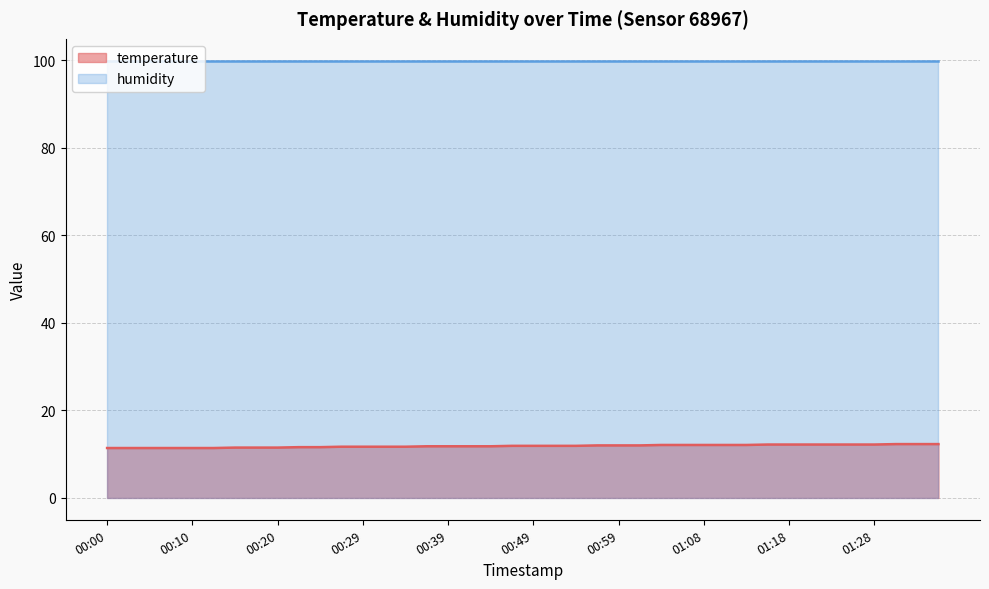

What is the greatest value displayed?

99.9